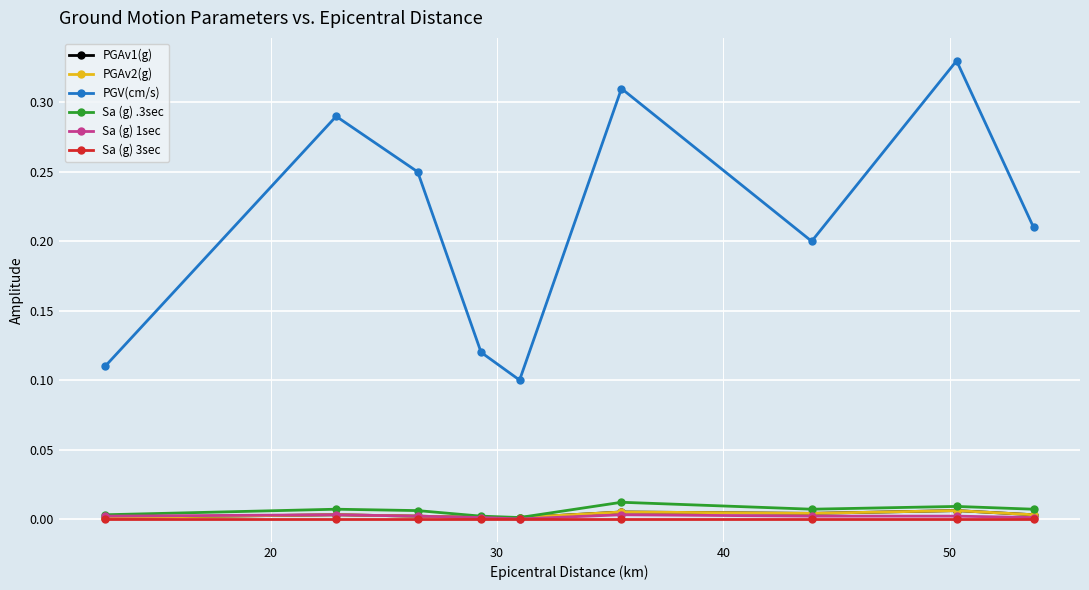

Does the chart have visible grid lines?

Yes